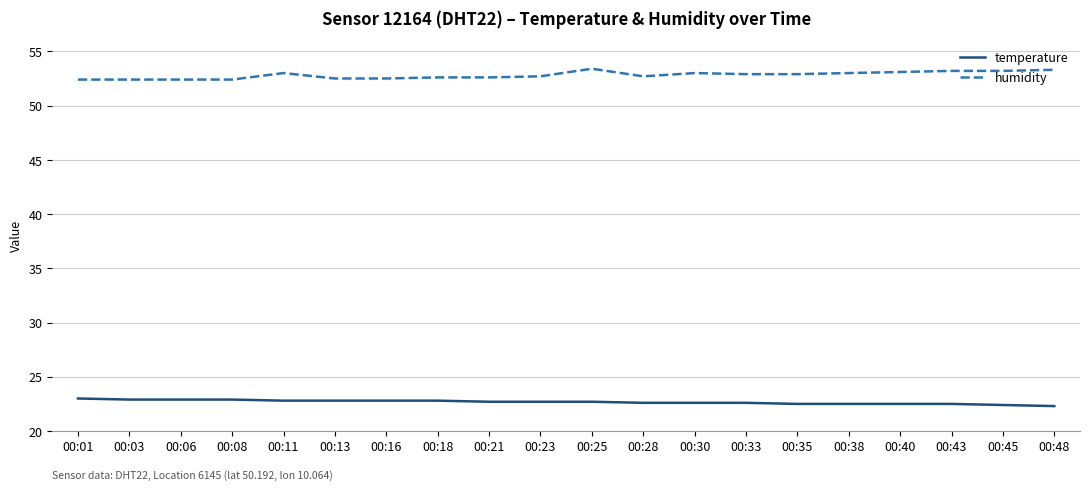

True or false: temperature and humidity cross at least once.

False